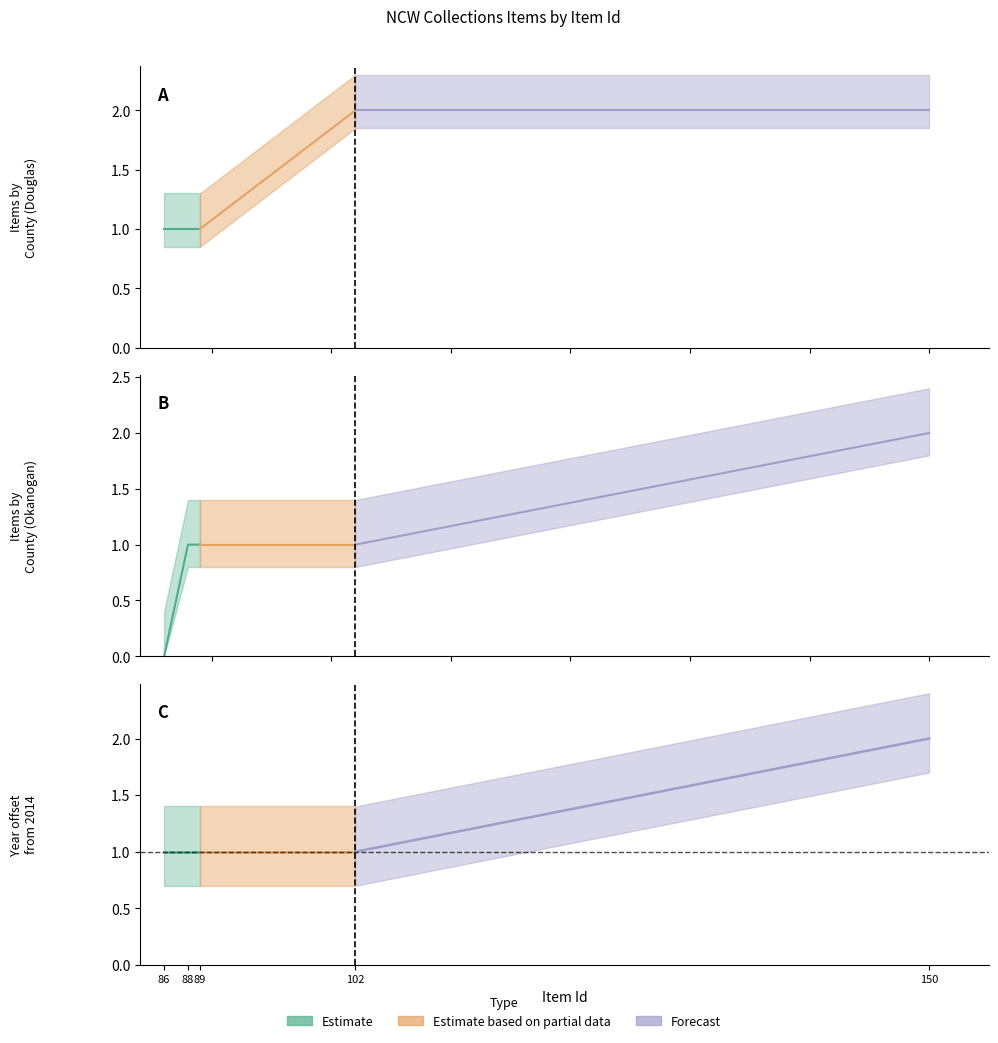

How many data points does each series have?

5